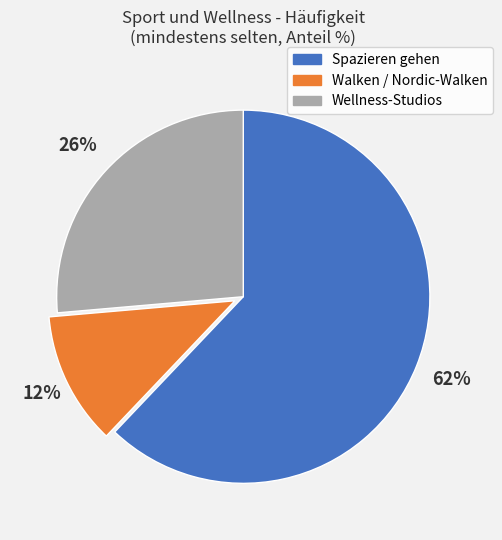

To the nearest percent, what percentage of the pie is Wellness-Studios?

26%